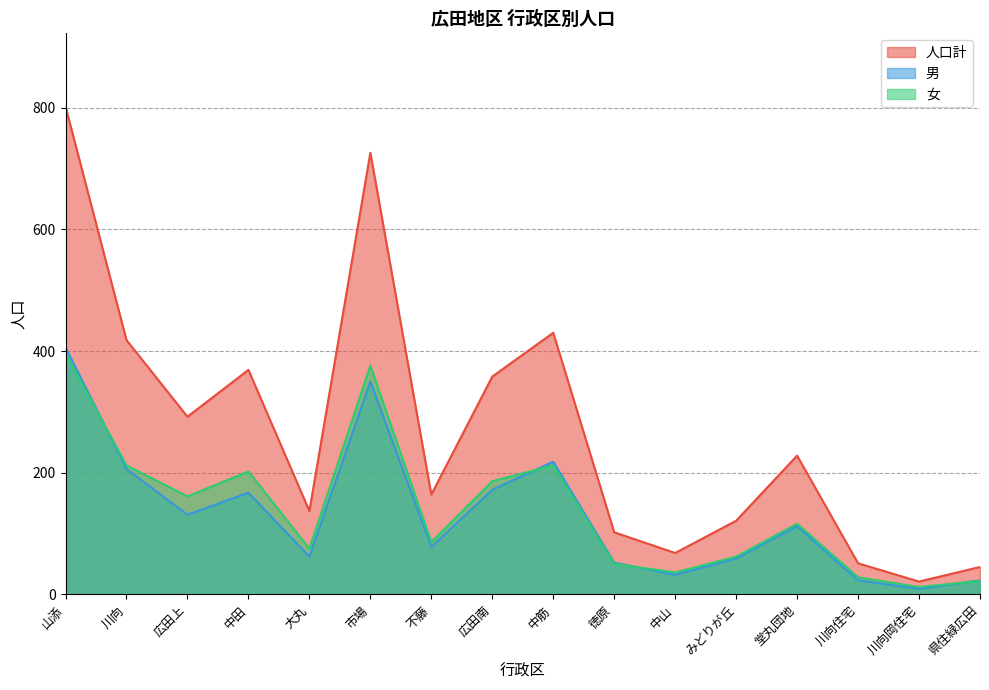

At how many categories does at least one series exceed 725?

2